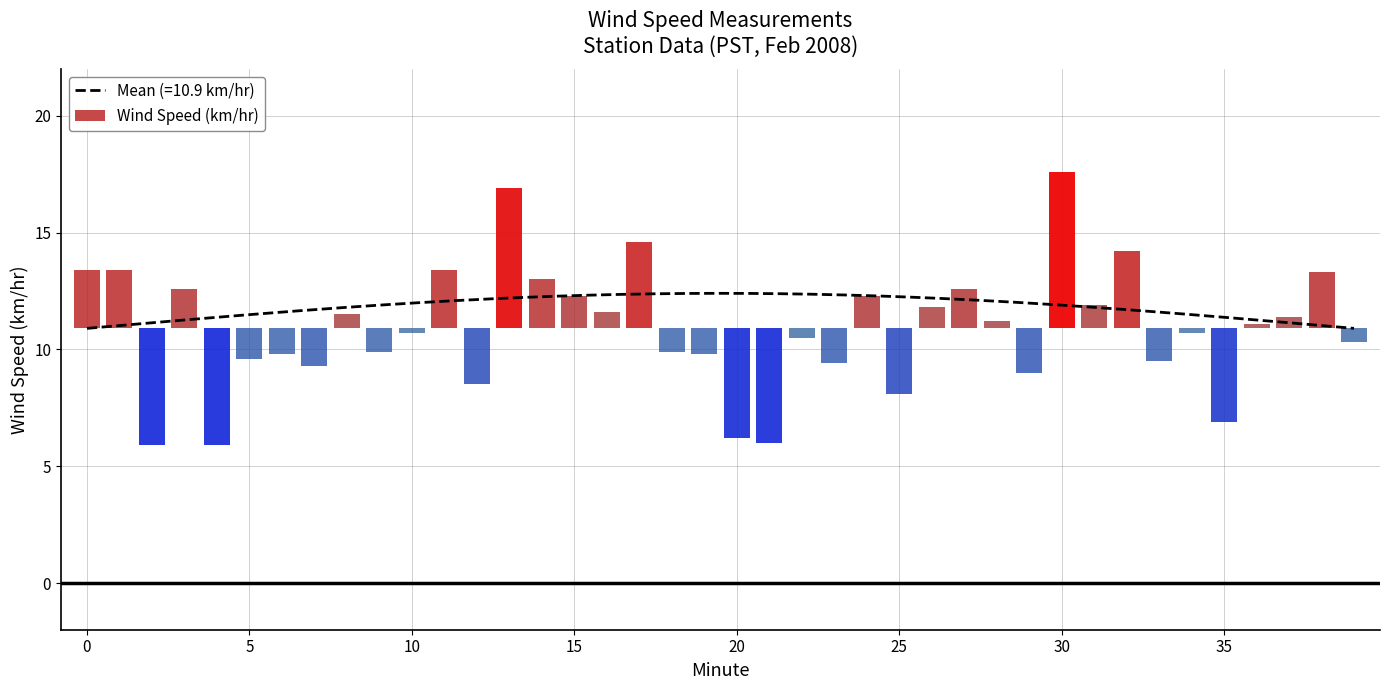

Where is the data nearest to the value 11?

36